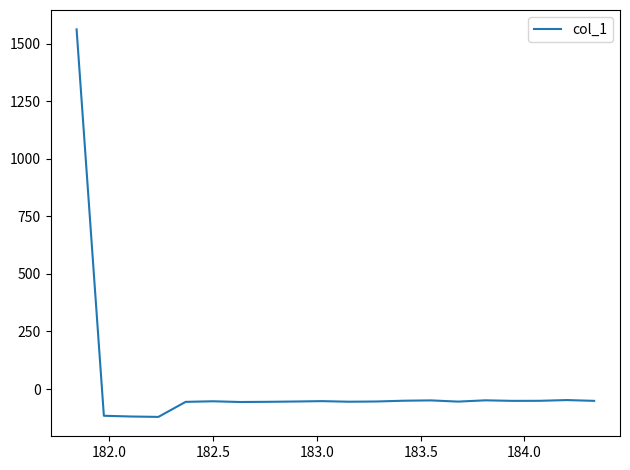

What is the smallest value displayed?

-120.9